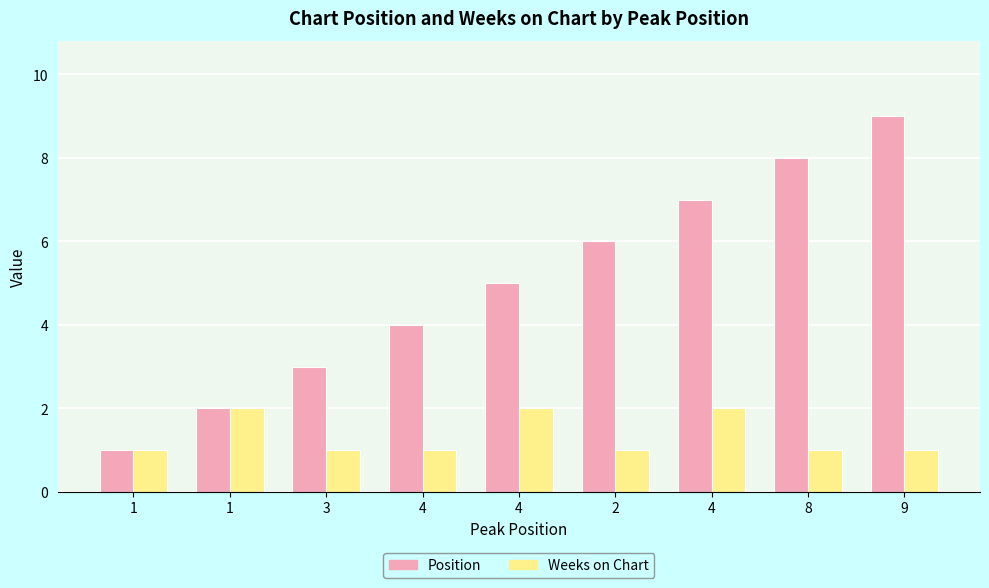

How many bars are there in total?

18